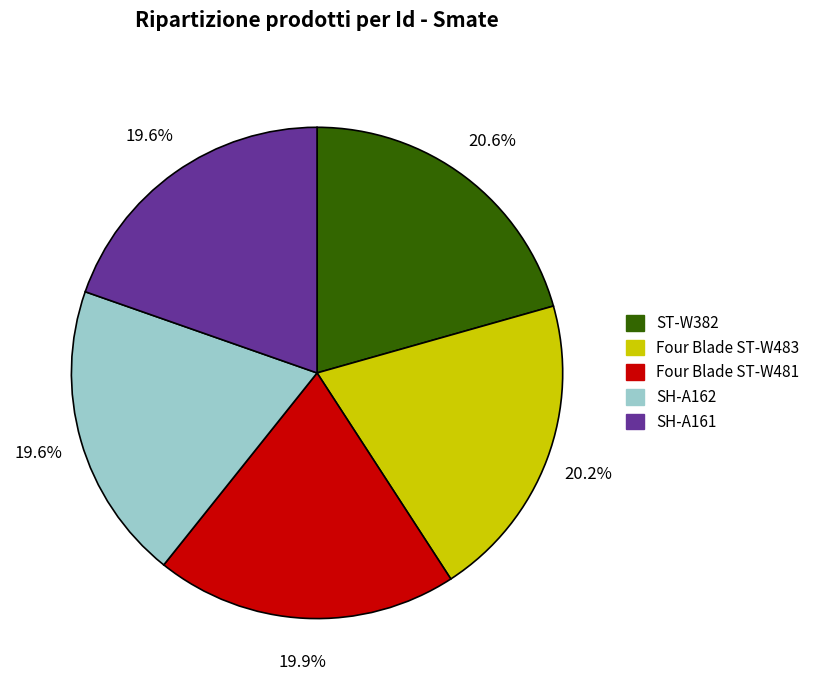

Is it true that ST-W382 is 21% of the pie?

True